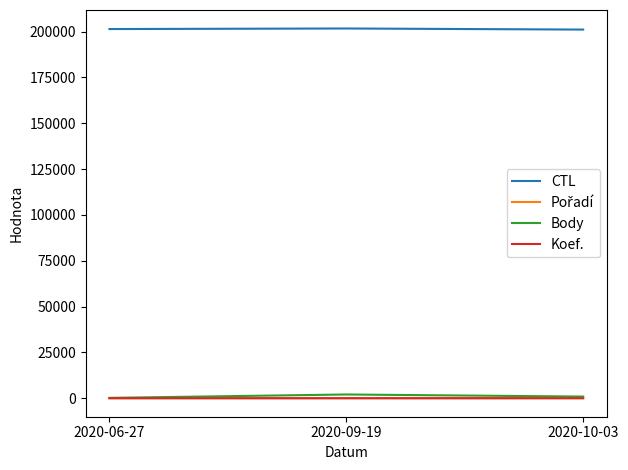

What is the average value of the CTL series?

201416